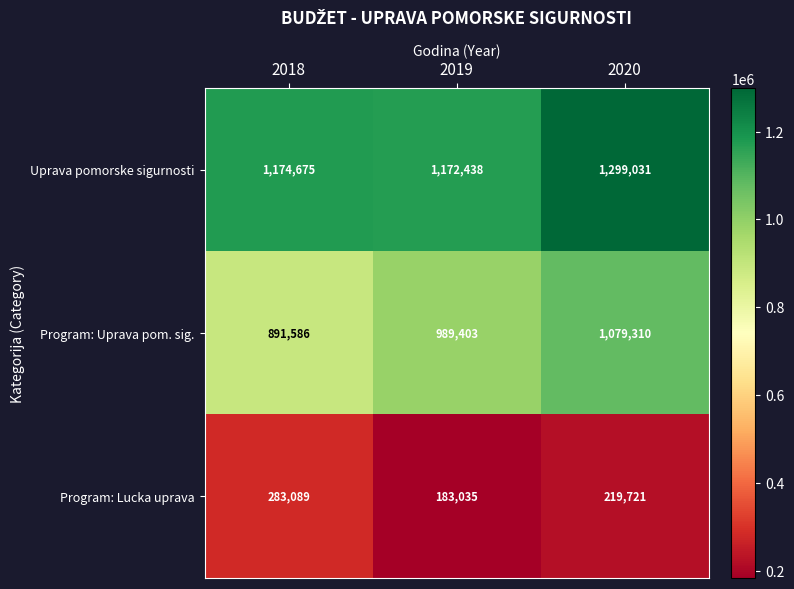

Which category has the lowest value in the Program: Uprava pom. sig. series?

2018